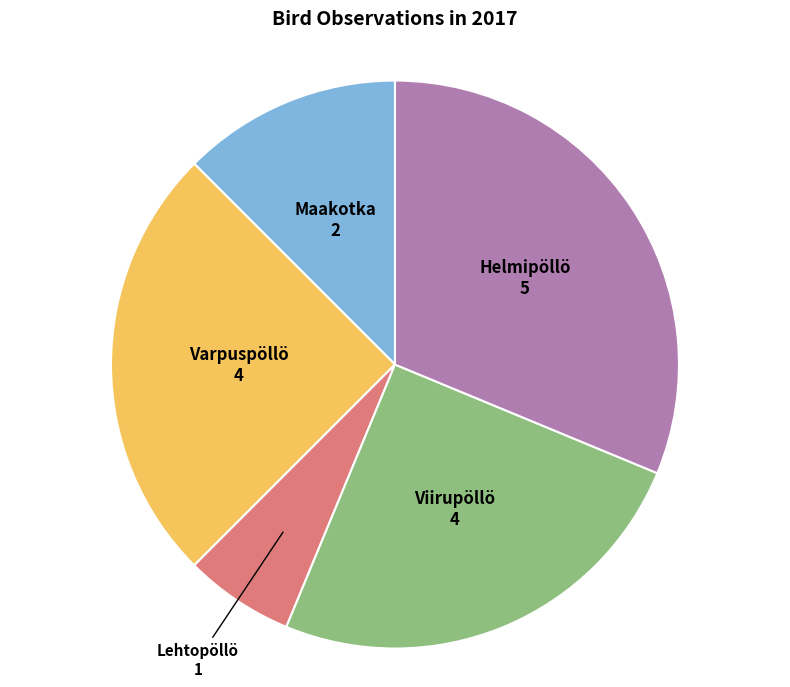

Is the sum of Maakotka and Viirupöllö greater than half?

No